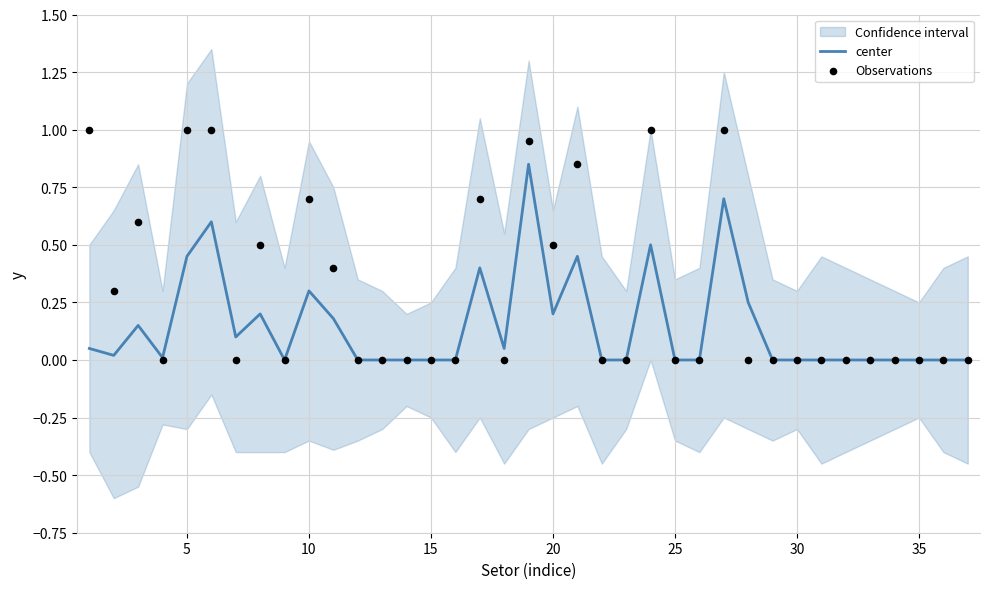

Which series has the widest spread of Y values?

Observations